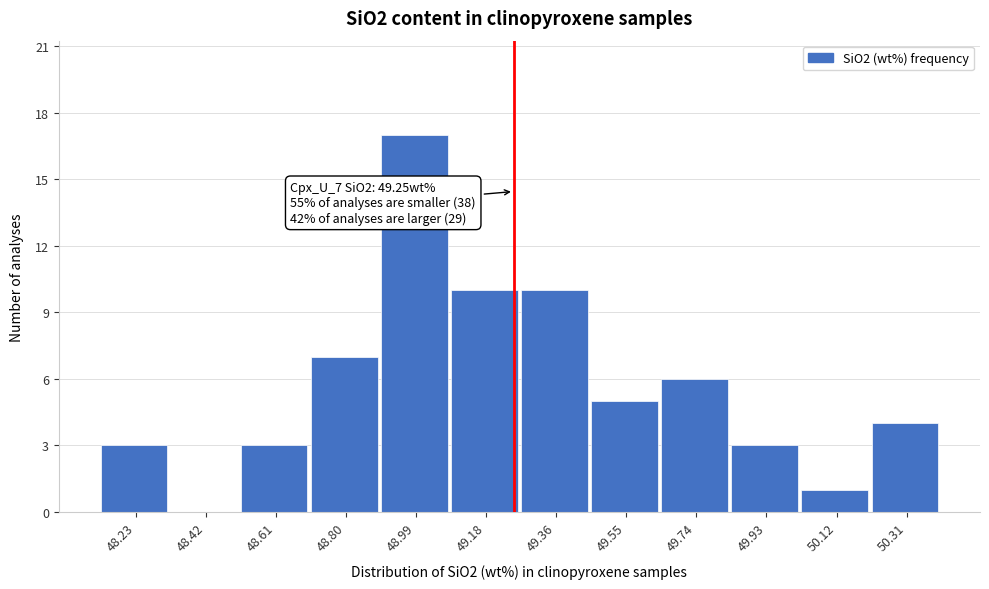

Over which range of the x-axis is the bar tallest?

48.90 to 49.08